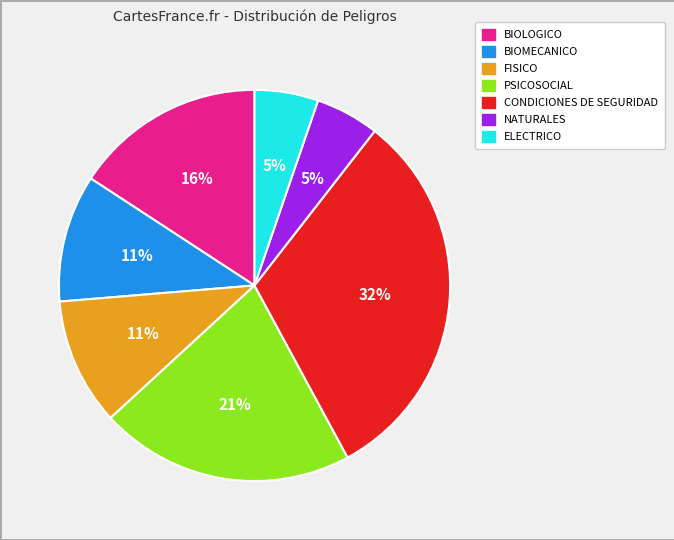

The ELECTRICO slice represents 1% of the pie. True or false?

False